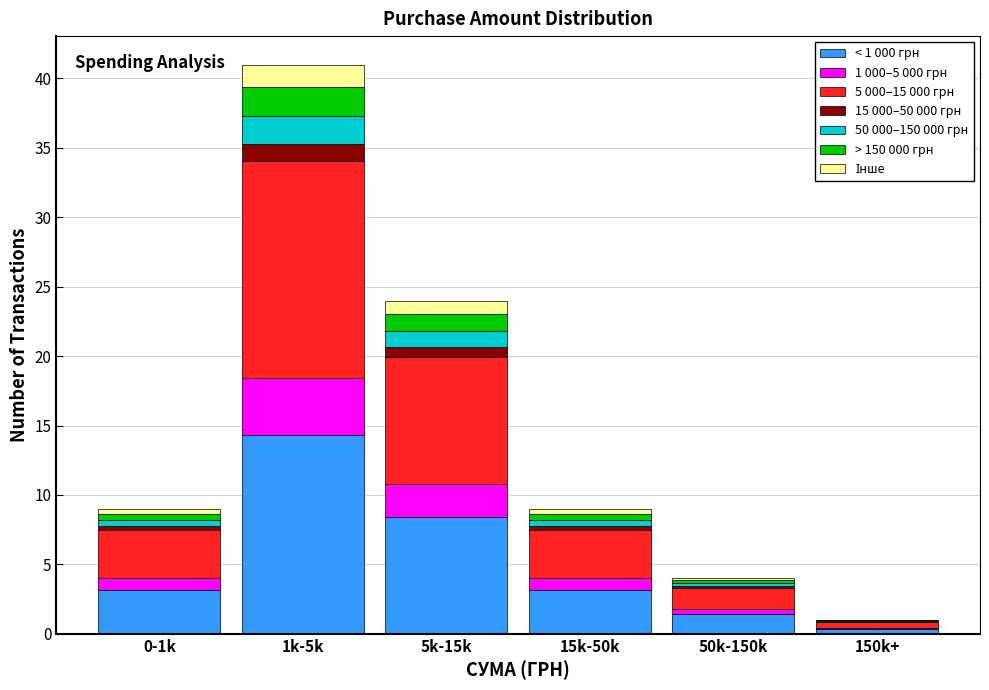

True or false: < 1 000 грн has a value of 0.7 at 0-1k.

False